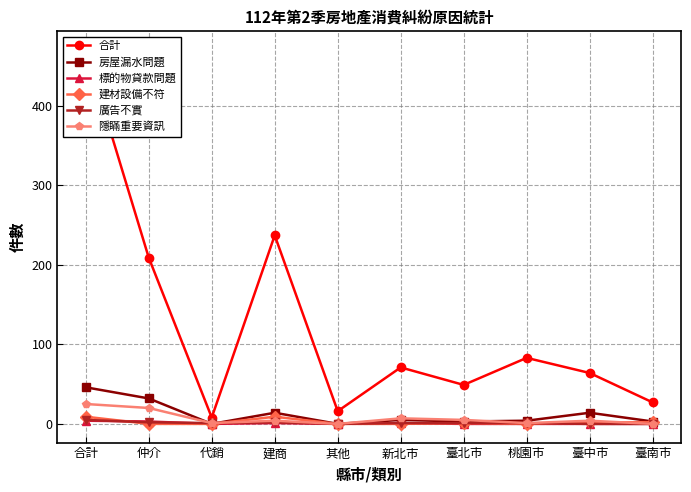

At 臺南市, list the series in order from largest to smallest.

合計, 房屋漏水問題, 建材設備不符, 標的物貸款問題, 廣告不實, 隱瞞重要資訊